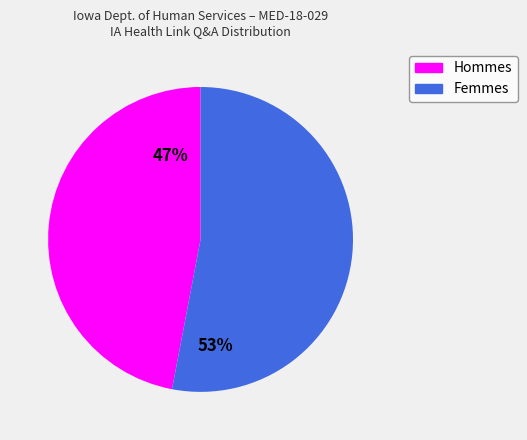

Does any single category account for the majority?

Yes